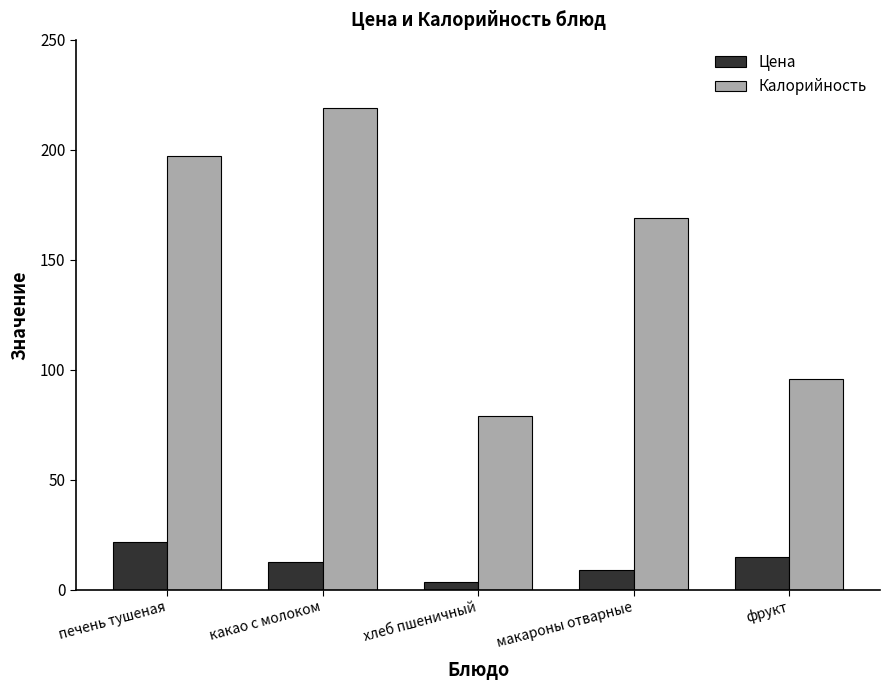

Which series has the widest spread of values?

Калорийность